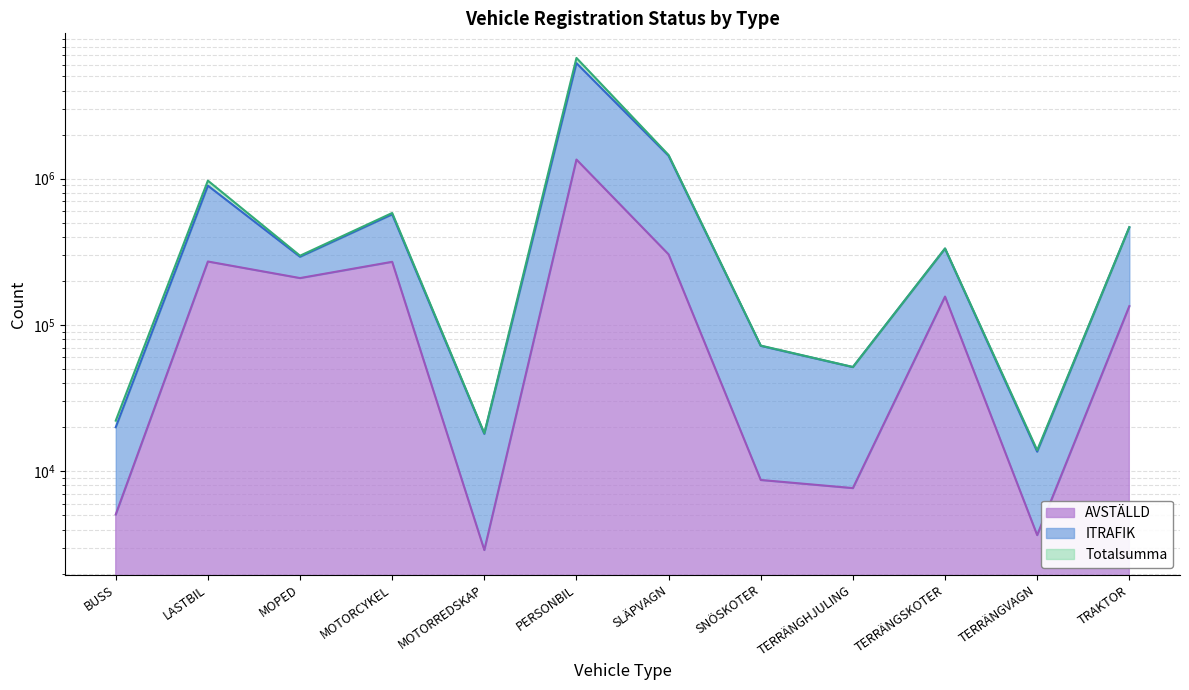

In AVSTÄLLD, how many points are lower than both neighbors (excluding endpoints)?

4